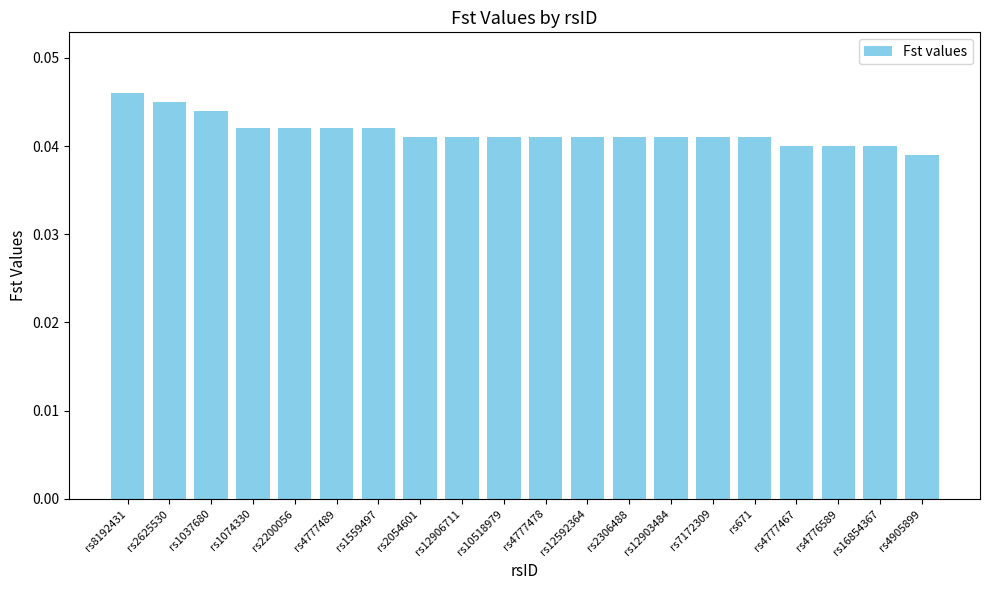

The value at rs1559497 is 0.1. True or false?

False